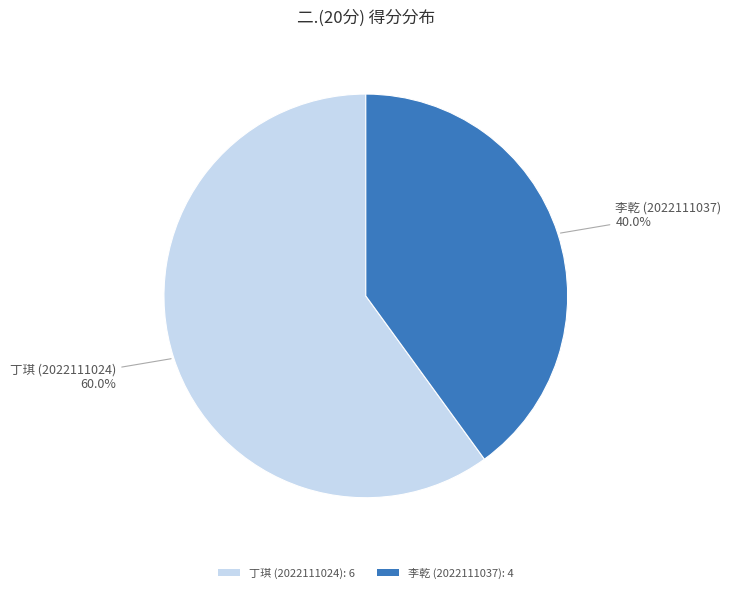

Does any single category account for the majority?

Yes